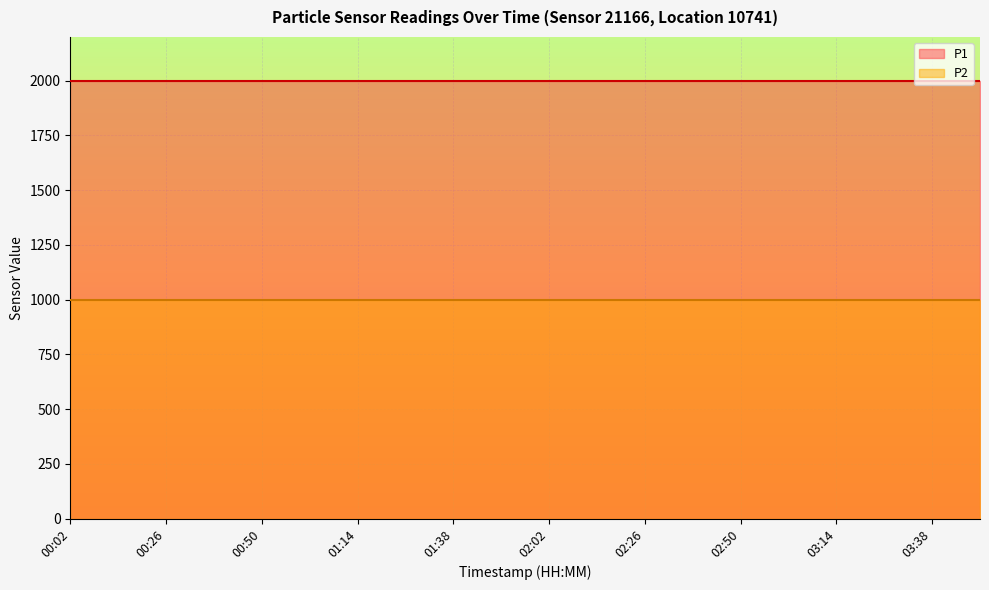

The value of P1 at 00:02 is 1999.9. True or false?

True